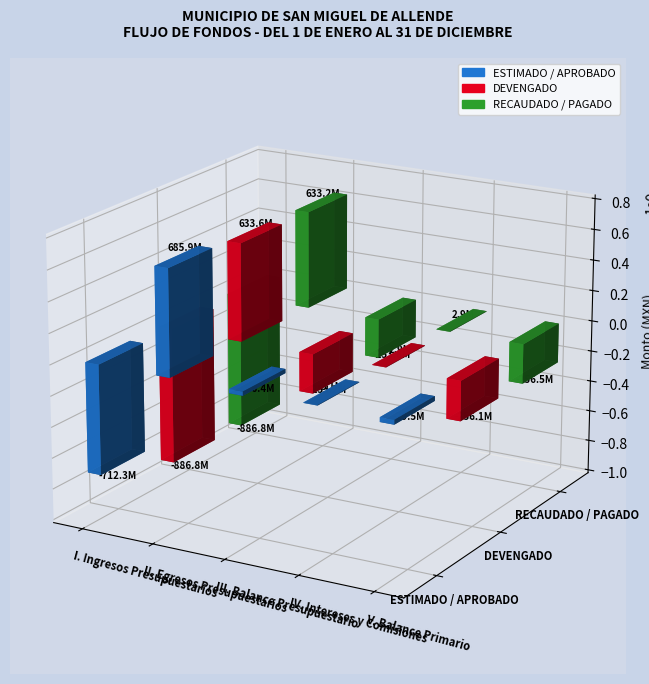

Is the value of ESTIMADO / APROBADO at V. Balance Primario greater than the value of DEVENGADO at V. Balance Primario?

Yes